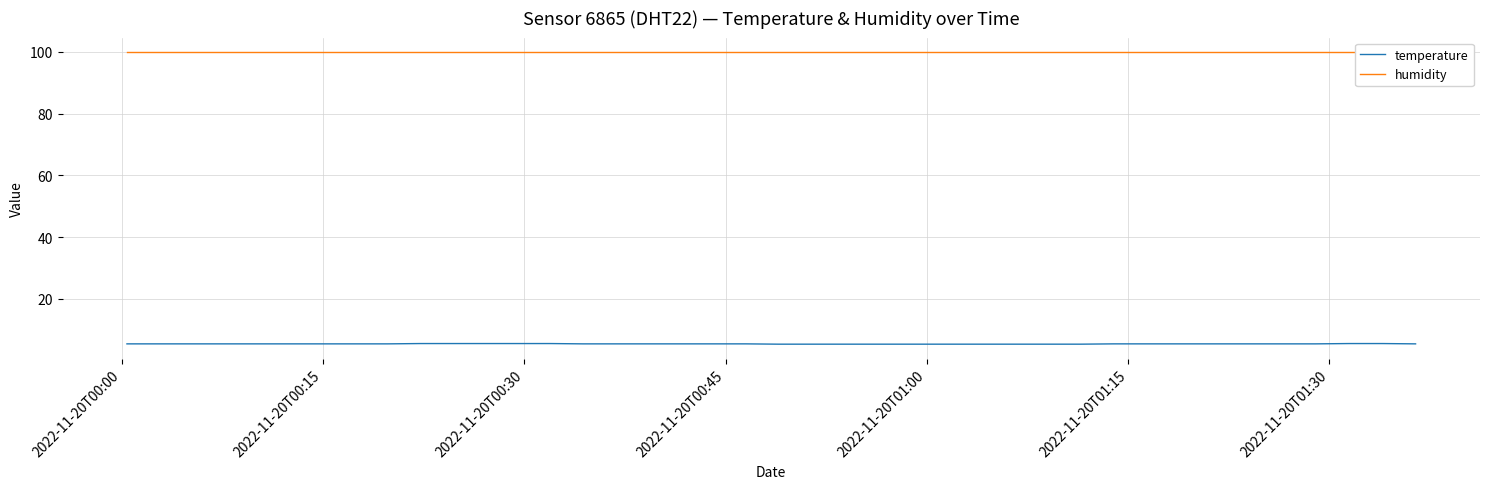

True or false: humidity and temperature cross at least once.

False